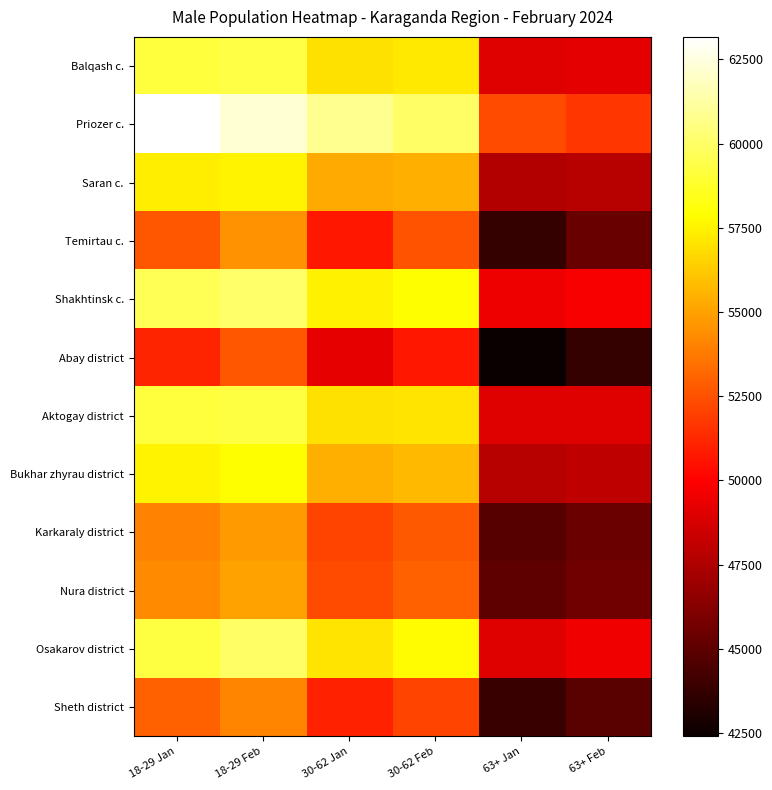

At which category does the chart reach its minimum across all series?

63+ Jan